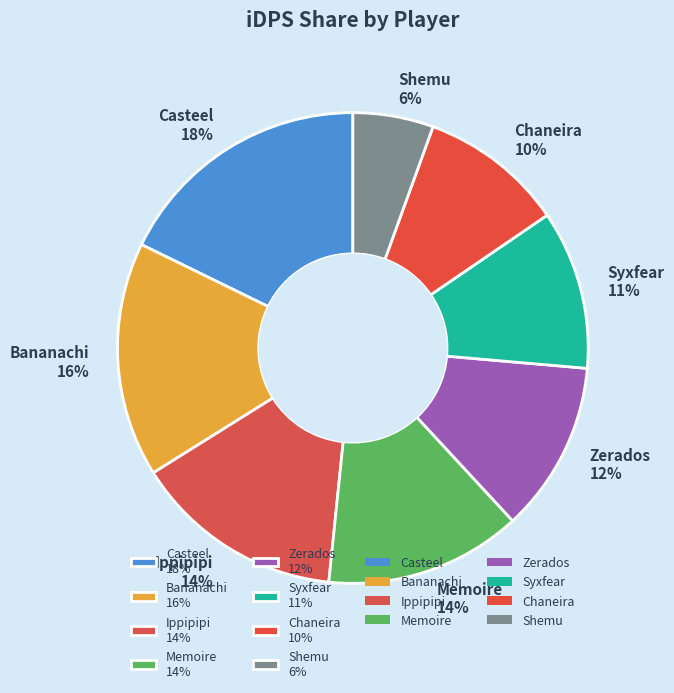

Does Chaneira account for over 50% of the chart?

No